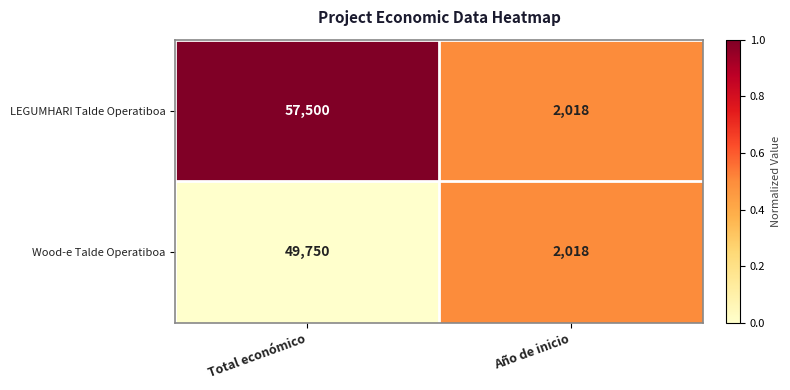

Which series has the largest total across all categories?

LEGUMHARI Talde Operatiboa